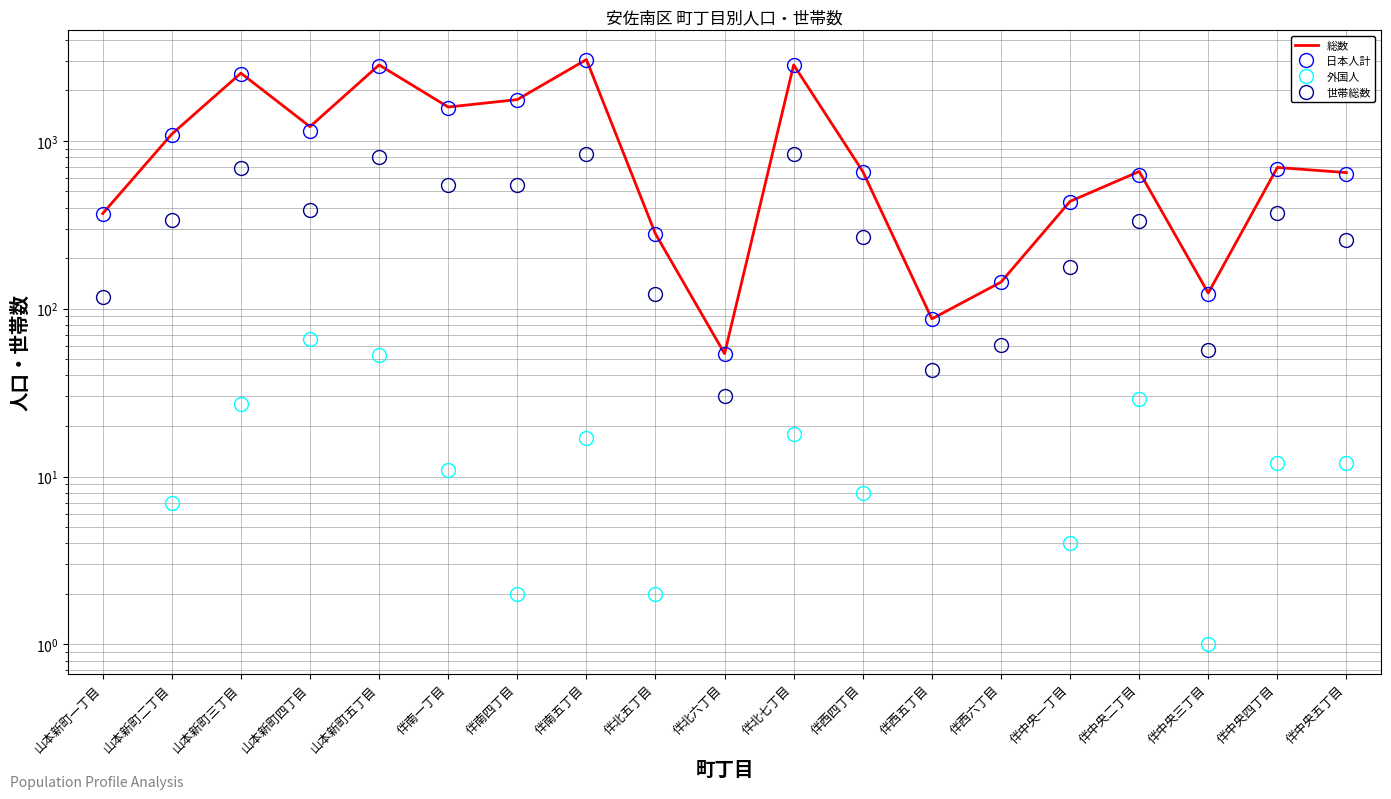

What is the sum of all 総数 values?

21059.0